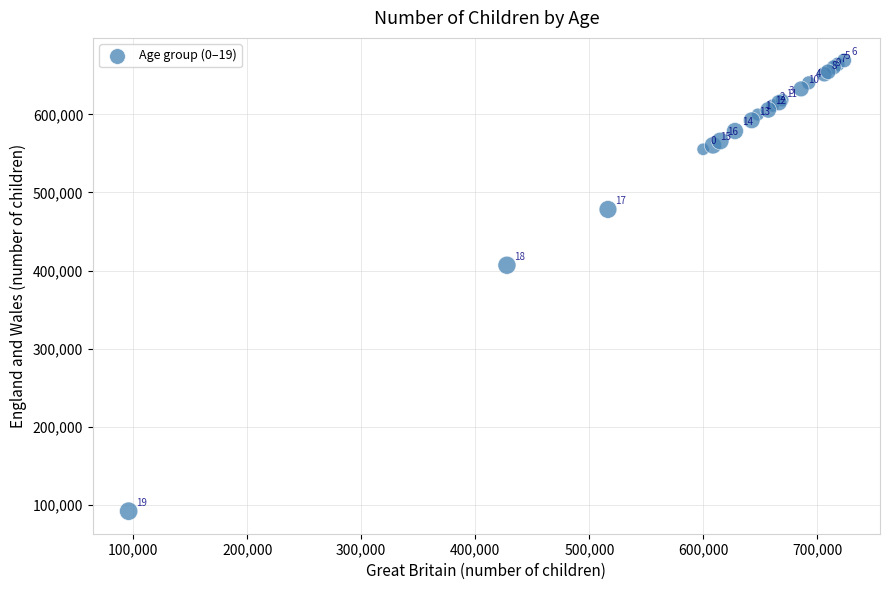

What Y value in the scatter plot is closest to 380415?

406765